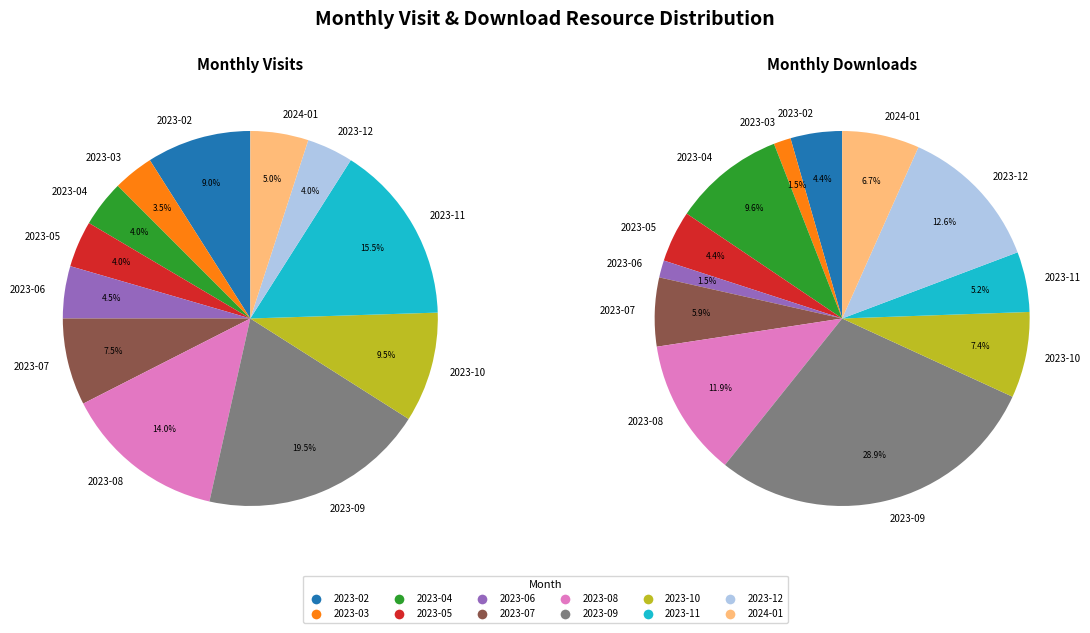

What percentage is the 2023-07 slice, to the nearest percent?

8%